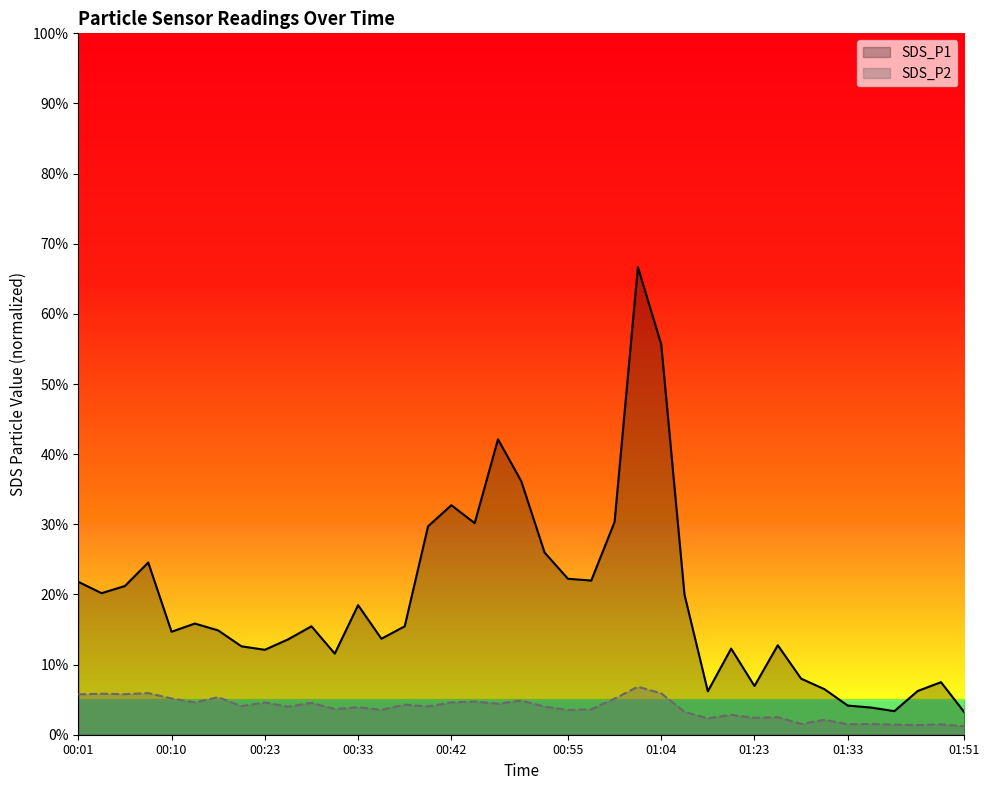

True or false: SDS_P2 and SDS_P1 intersect in this chart.

False